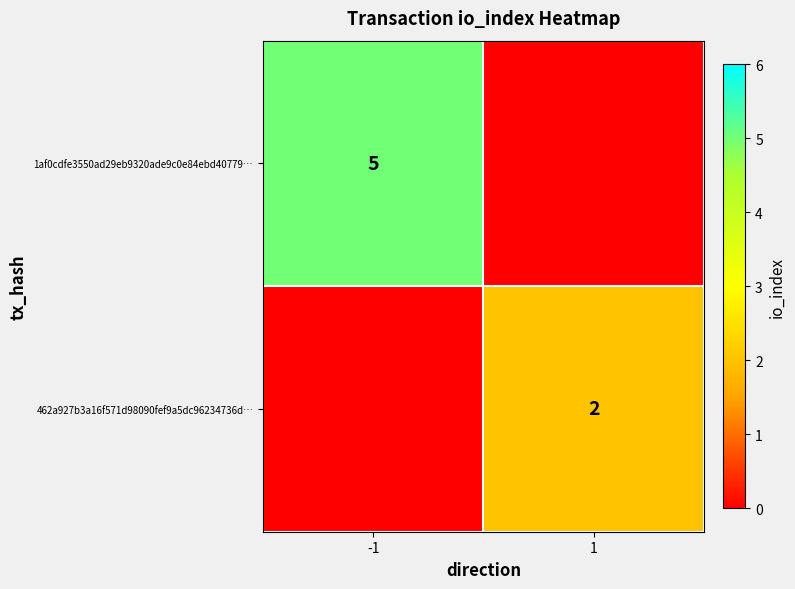

Between 1 and -1, which is larger?

-1